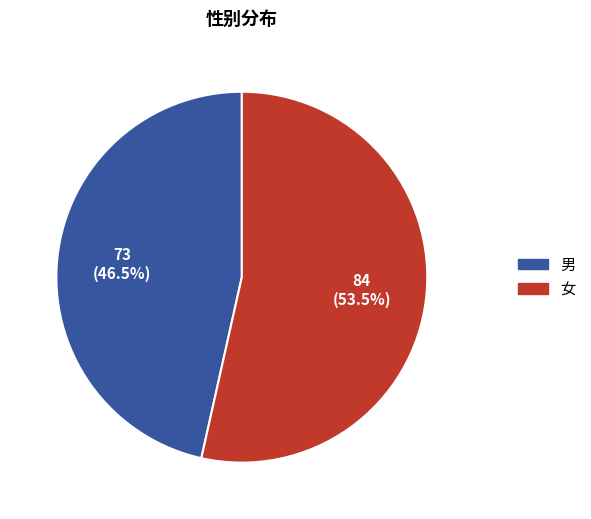

Do 男 and 女 together represent more than half of the pie?

Yes